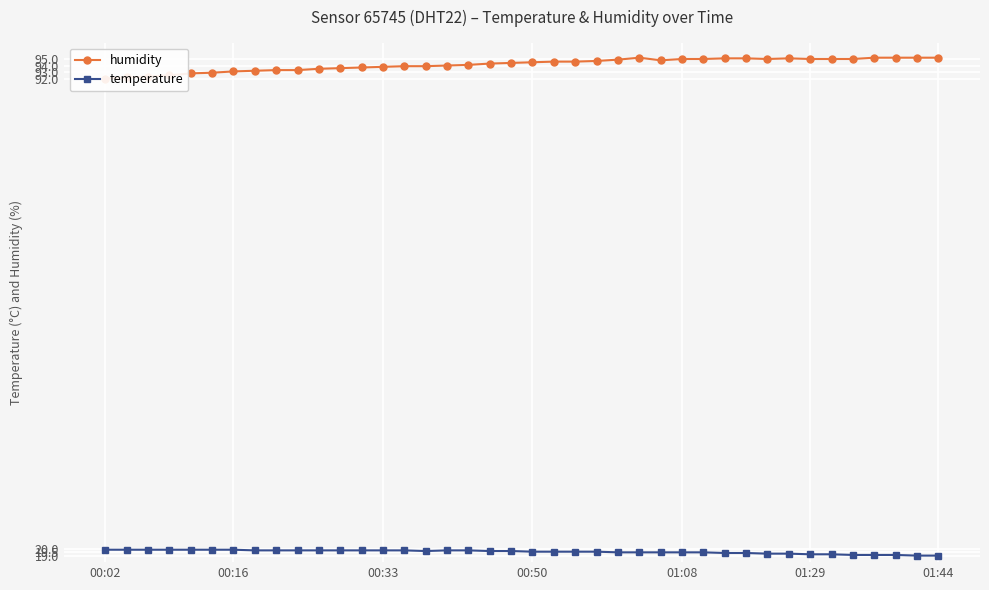

What is the sum of all temperature values?

783.4